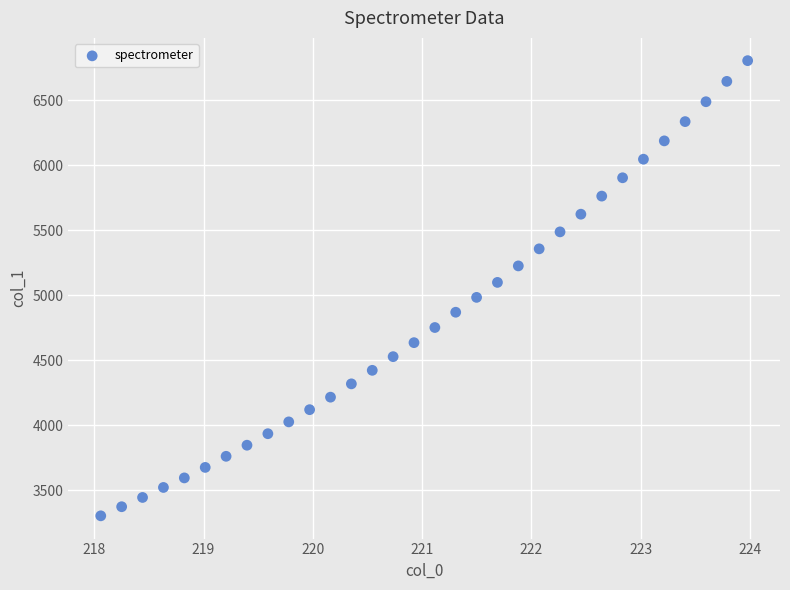

What is the range of X values (max minus min)?

5.9